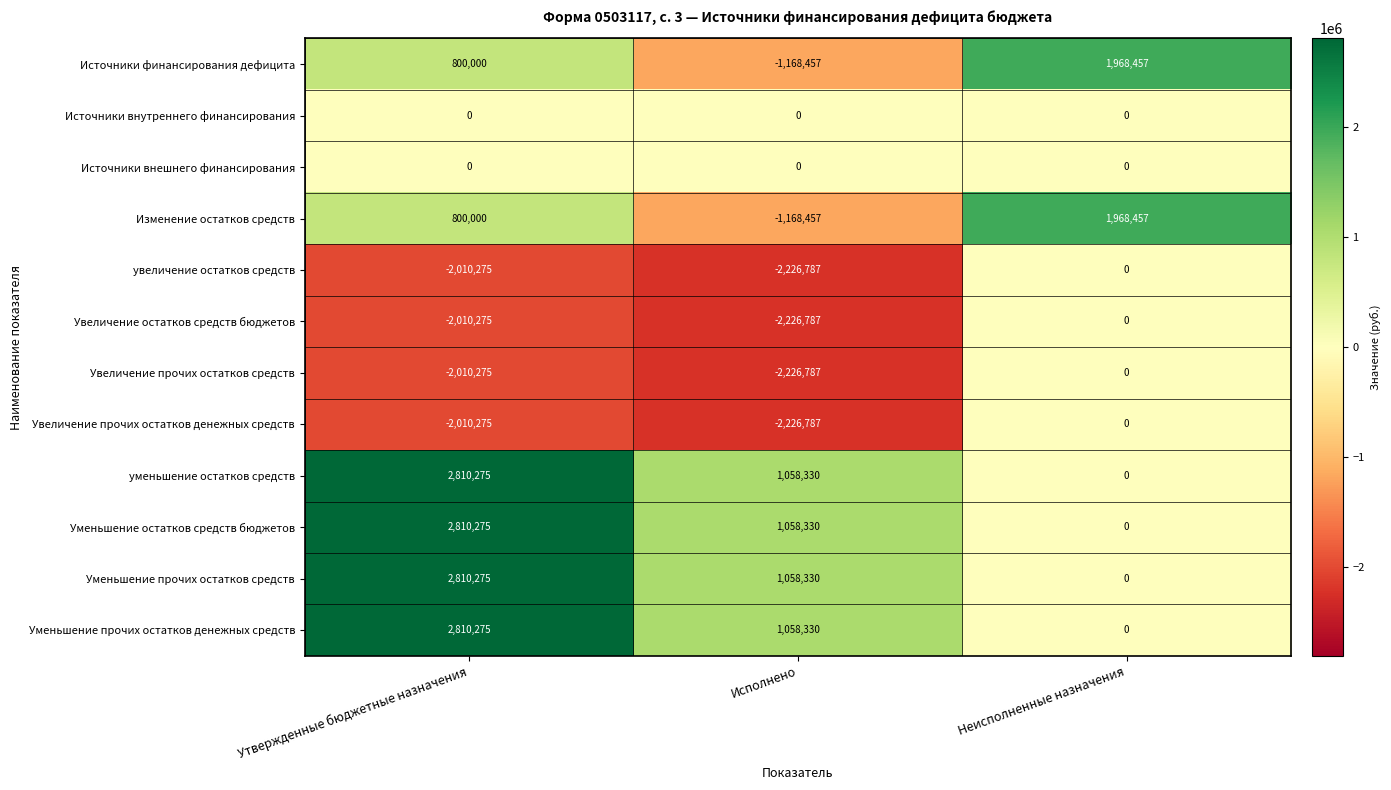

What is the sum of all уменьшение остатков средств values?

3868605